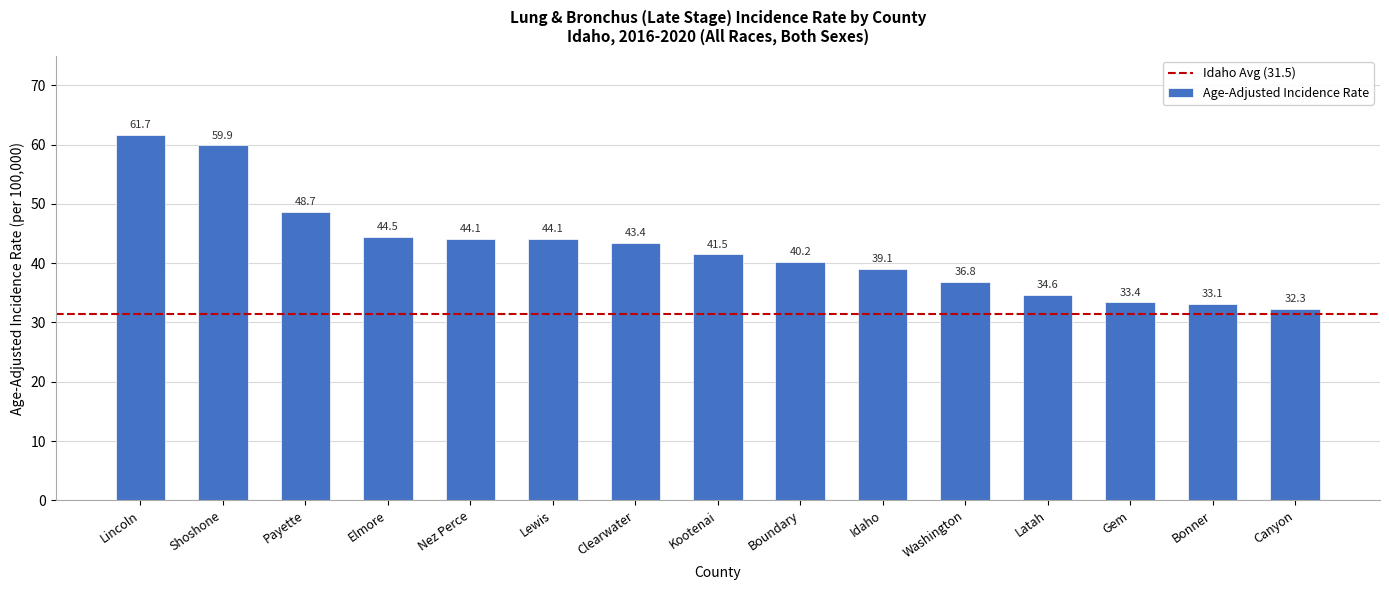

What is the greatest value displayed?

61.7